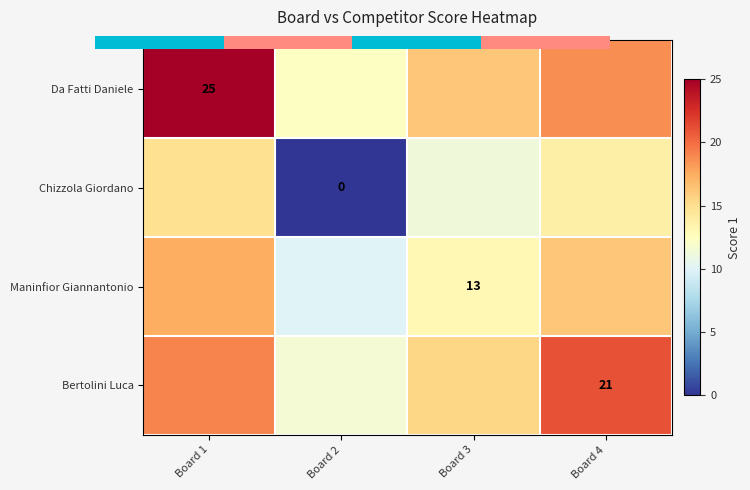

What is the difference between the Bertolini Luca values at Board 2 and Board 3?

3.9